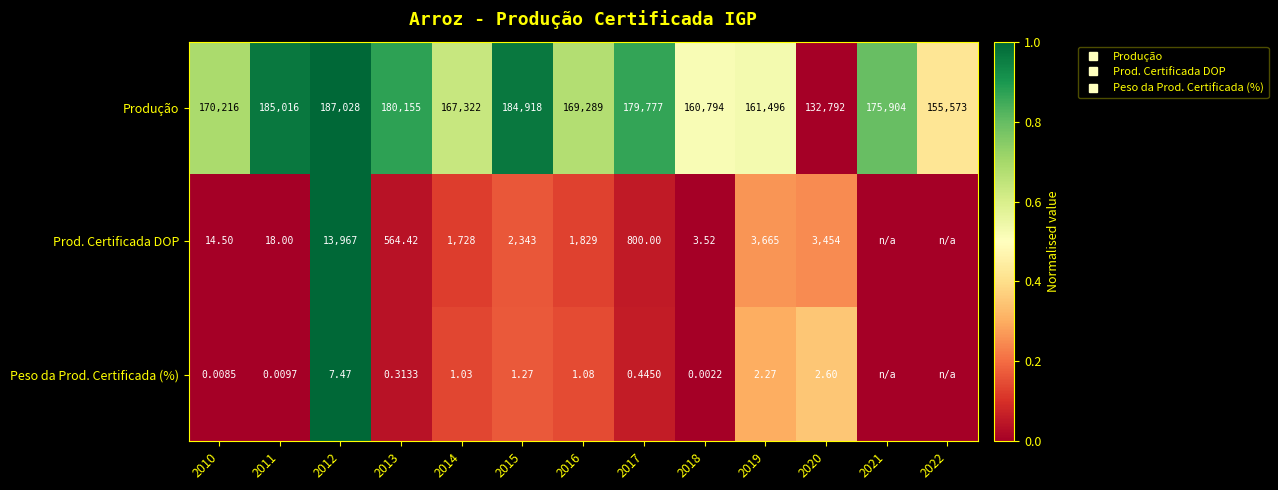

True or false: Prod. Certificada DOP has a value of 0.4 at 2022.

False